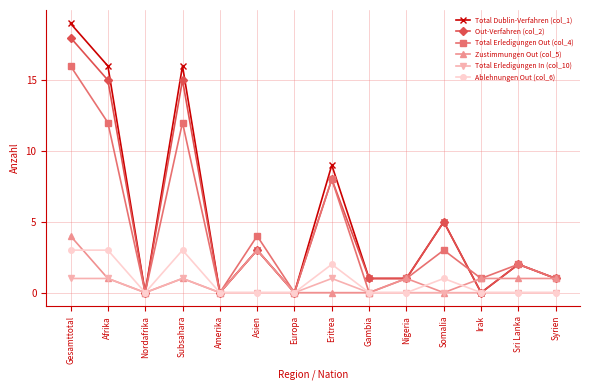

Reading left to right, transcribe all the data shown in this chart.

Total Dublin-Verfahren (col_1): 19	16	0	16	0	3	0	9	1	1	5	0	2	1
Out-Verfahren (col_2): 18	15	0	15	0	3	0	8	1	1	5	0	2	1
Total Erledigungen Out (col_4): 16	12	0	12	0	4	0	8	0	1	3	1	2	1
Zustimmungen Out (col_5): 4	1	0	1	0	3	0	0	0	1	0	1	1	1
Total Erledigungen In (col_10): 1	1	0	1	0	0	0	1	0	0	0	0	0	0
Ablehnungen Out (col_6): 3	3	0	3	0	0	0	2	0	0	1	0	0	0